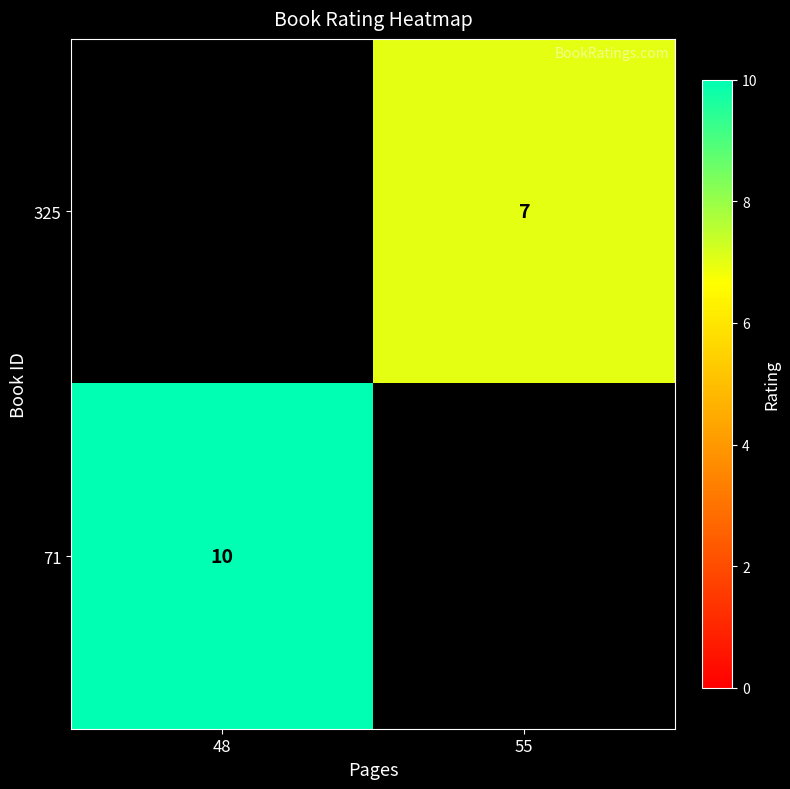

Is it true that 71 equals 10 at 48?

True